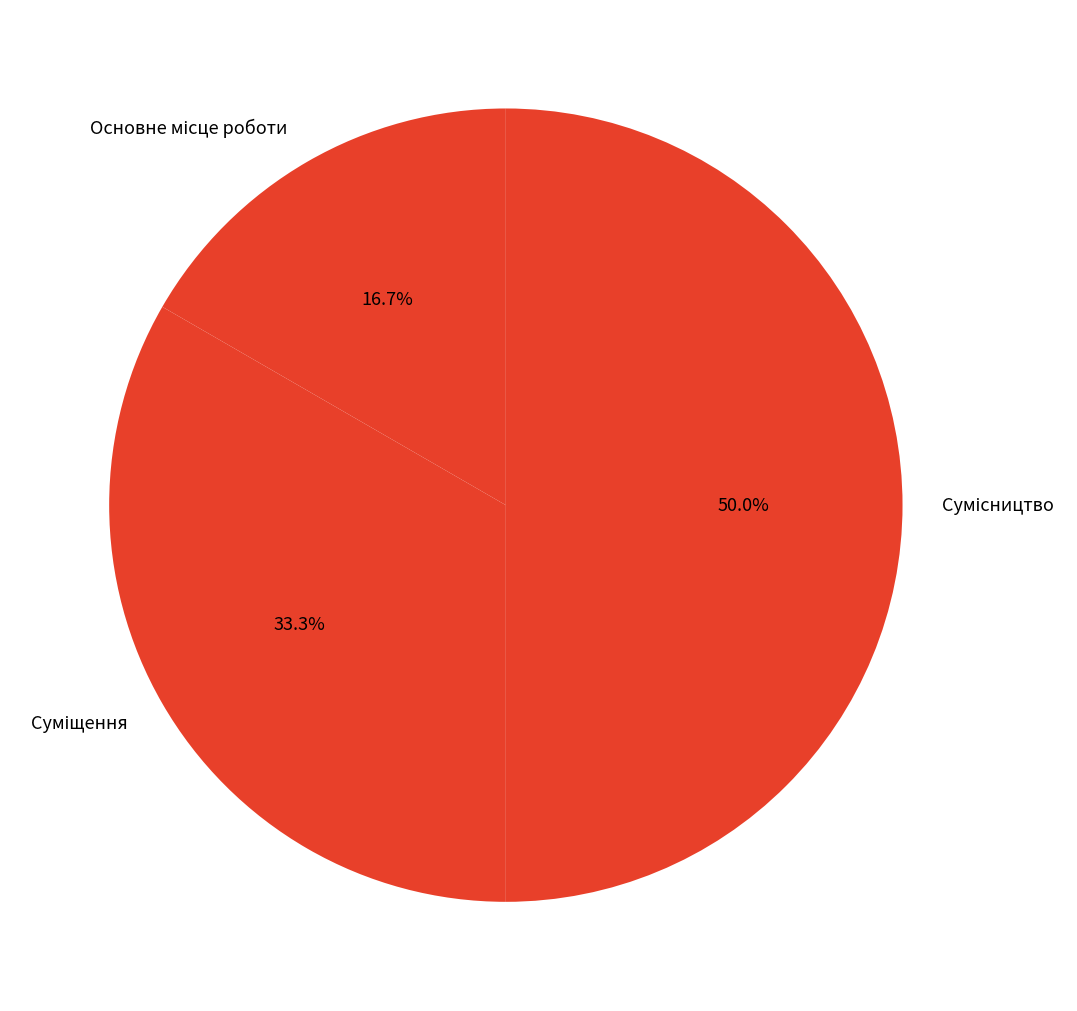

What is the change in value from Основне місце роботи to Сумісництво?

+2